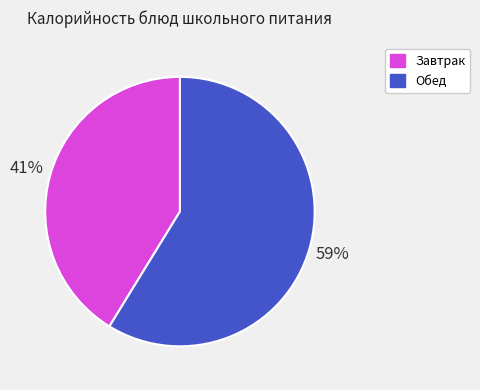

Is there any slice that represents more than half of the pie?

Yes